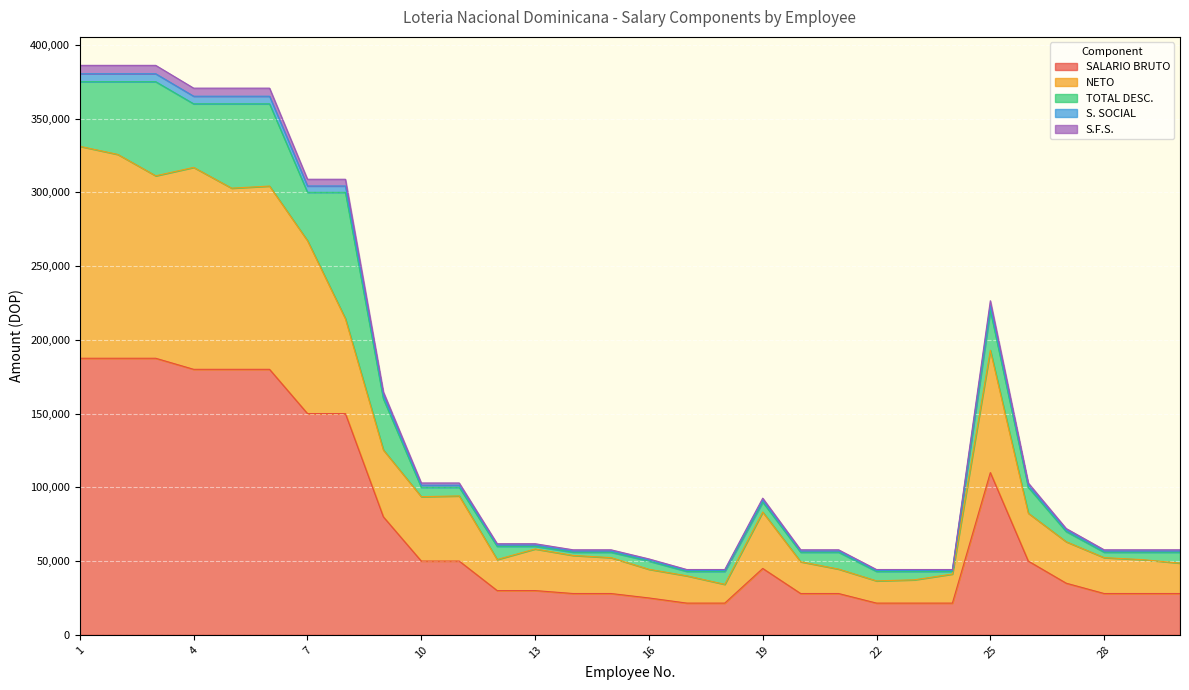

What is the lowest value of the SALARIO BRUTO series?

21500.0